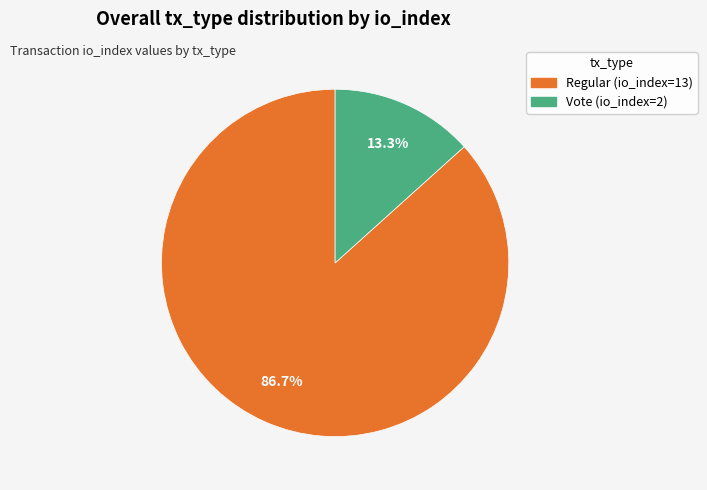

What is the ratio of the value at Regular (io_index=13) to the value at Vote (io_index=2)?

6.5